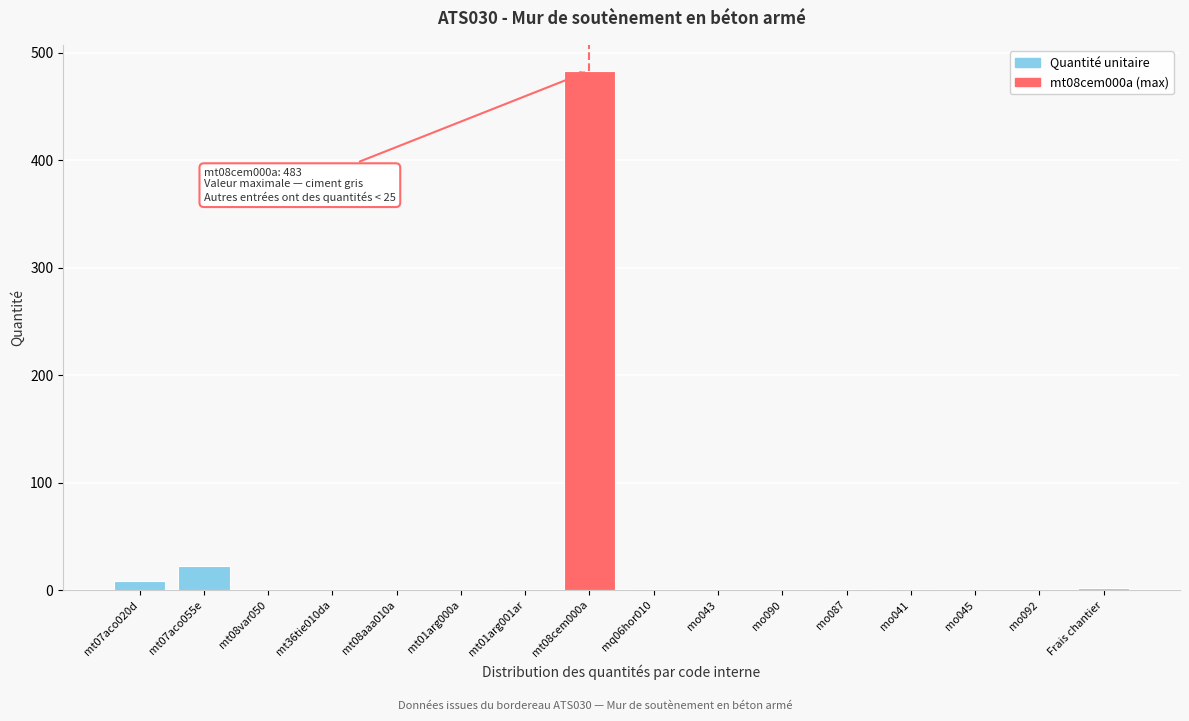

At which label is the value closest to 241?

mt07aco055e